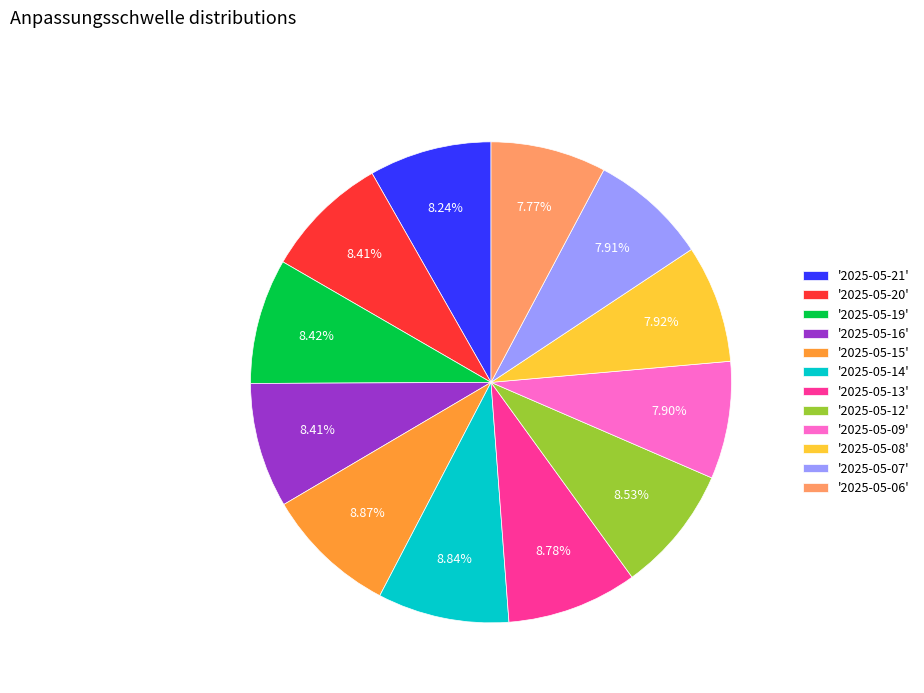

Does any single category account for the majority?

No